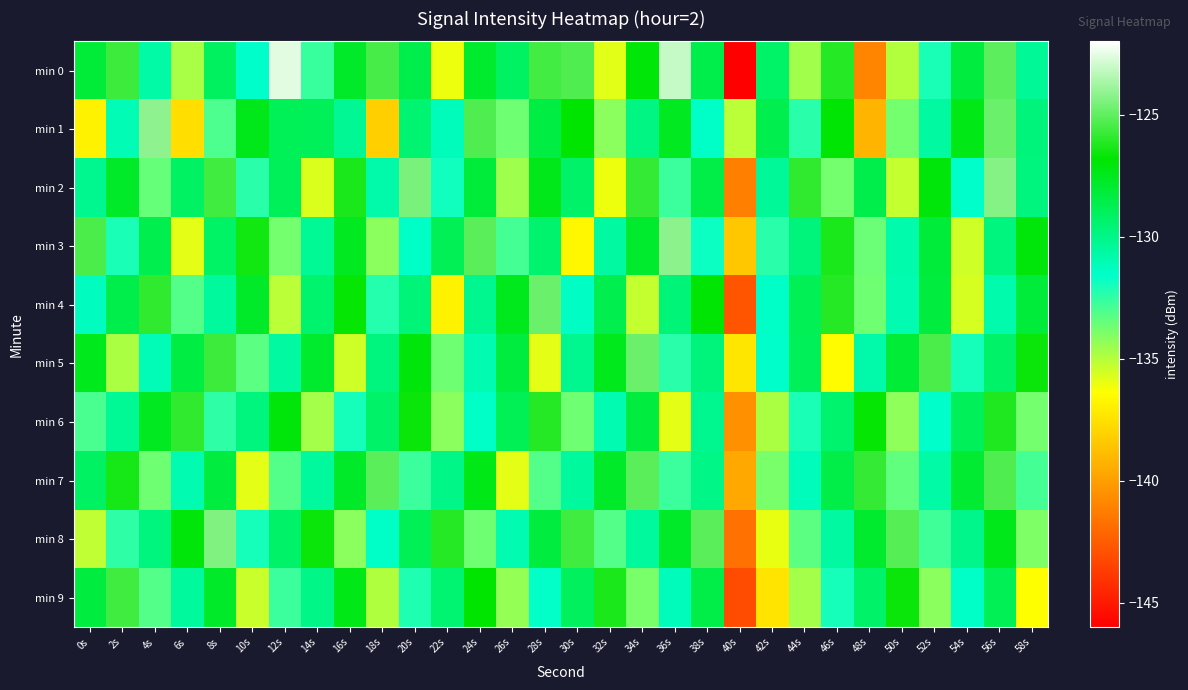

Between 4s and 22s, which is larger?

4s